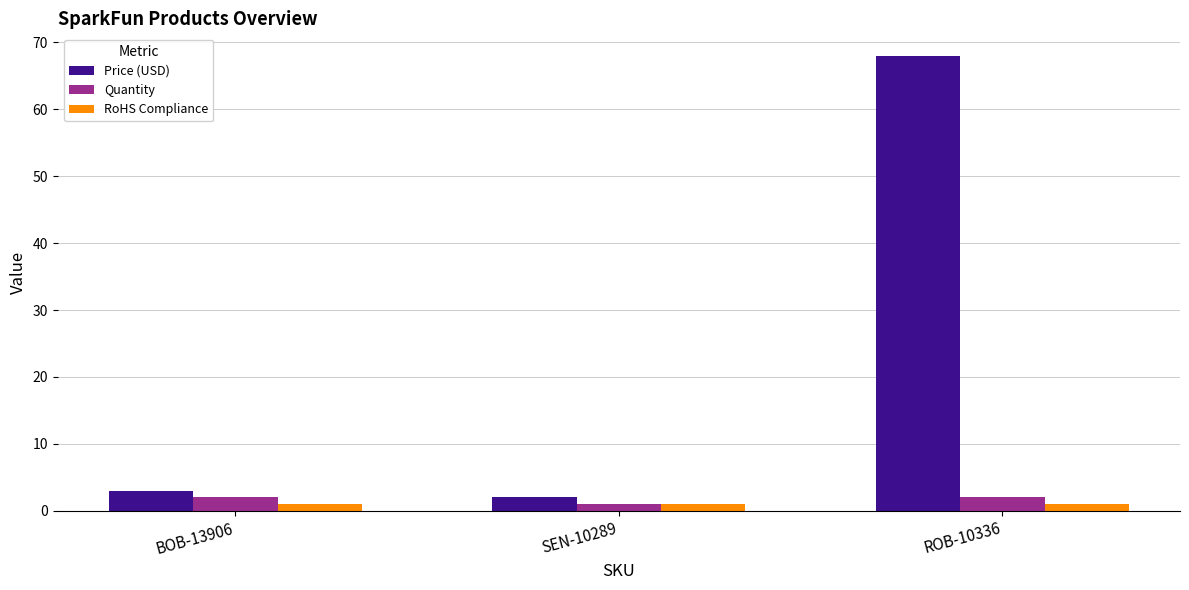

Reading right to left, what are all the values shown in this chart?

Price (USD): ROB-10336=68.0	SEN-10289=2.1	BOB-13906=3.0
Quantity: ROB-10336=2.0	SEN-10289=1.0	BOB-13906=2.0
RoHS Compliance: ROB-10336=1.0	SEN-10289=1.0	BOB-13906=1.0